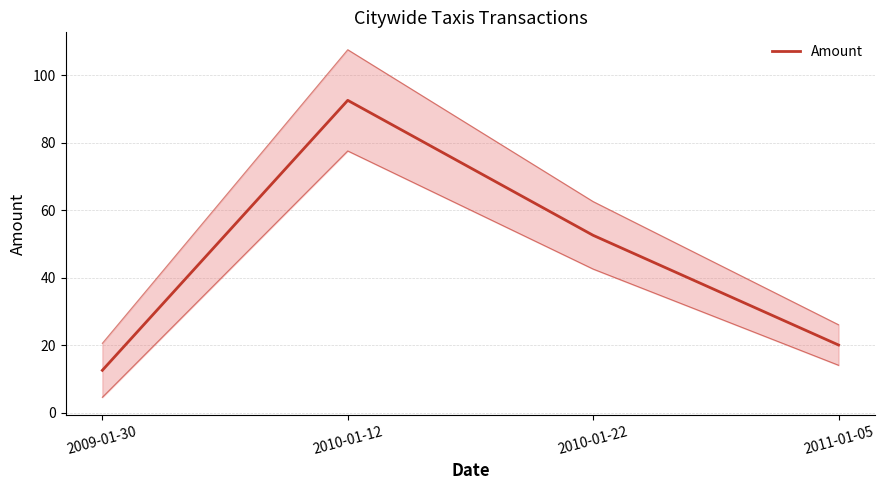

The chart shows a value of 80.5 at 2010-01-22. True or false?

False